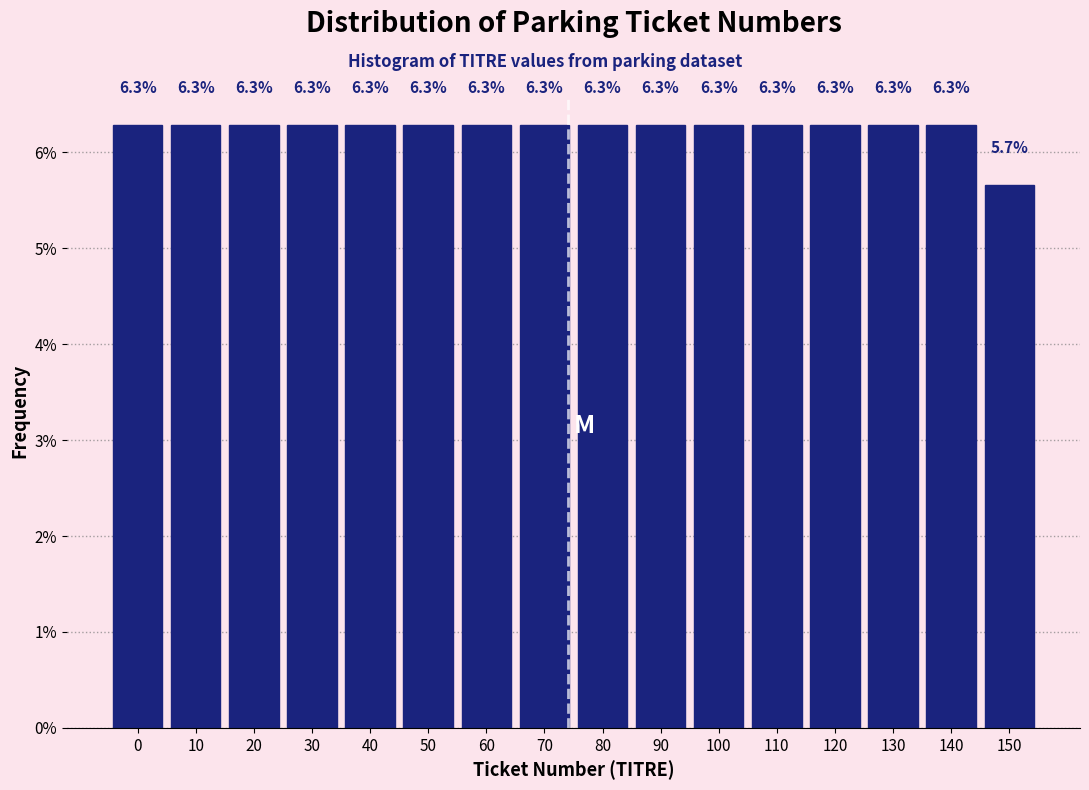

Reading right to left, what are all the values shown in this chart?

150=5.7	140=6.3	130=6.3	120=6.3	110=6.3	100=6.3	90=6.3	80=6.3	70=6.3	60=6.3	50=6.3	40=6.3	30=6.3	20=6.3	10=6.3	0=6.3